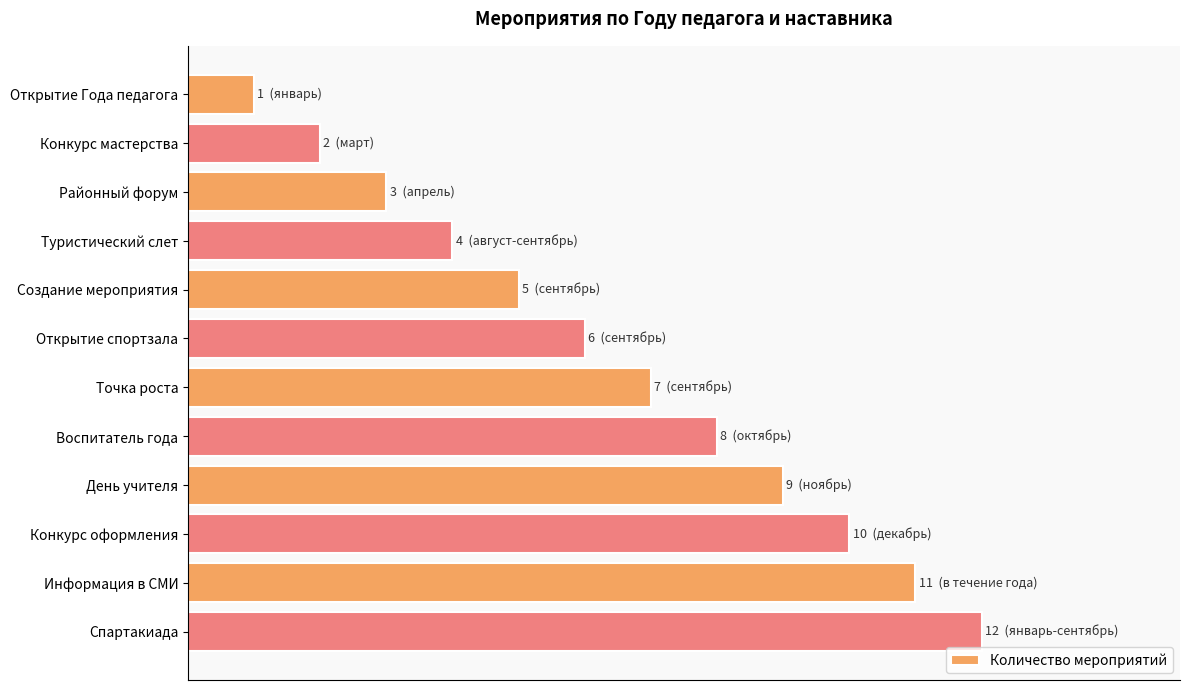

What is the difference between the maximum and minimum values?

11